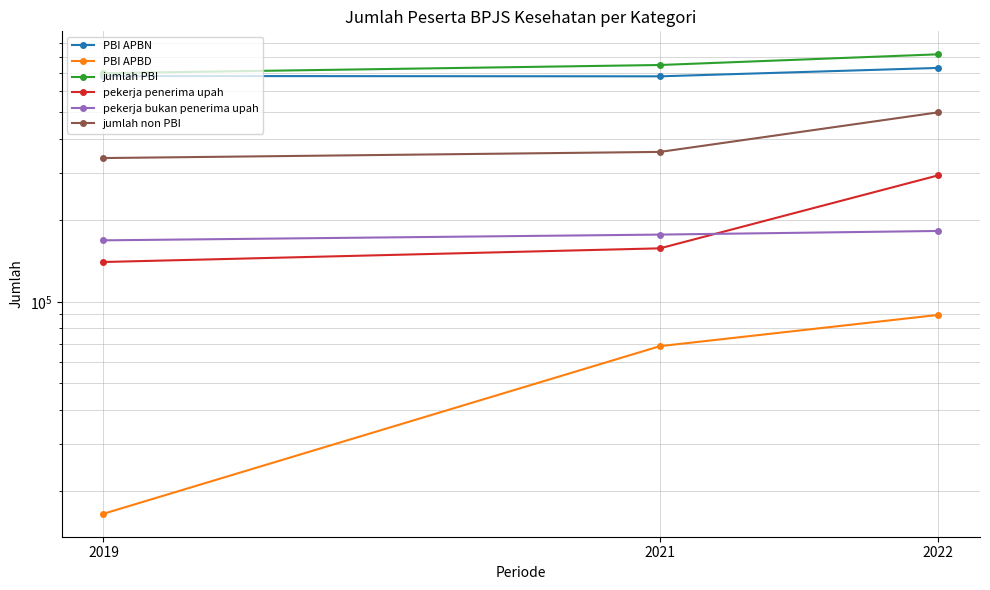

Does the chart have visible grid lines?

Yes